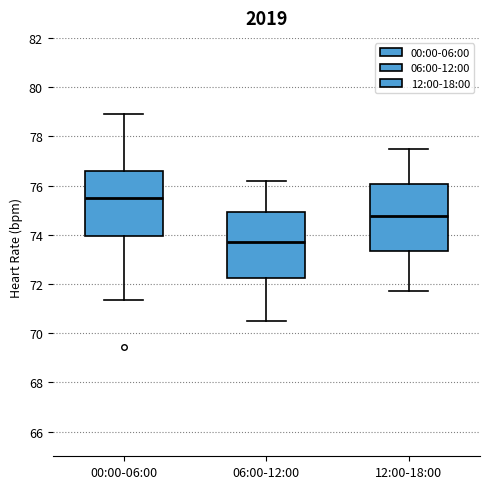

Which box's median line is the lowest?

06:00-12:00